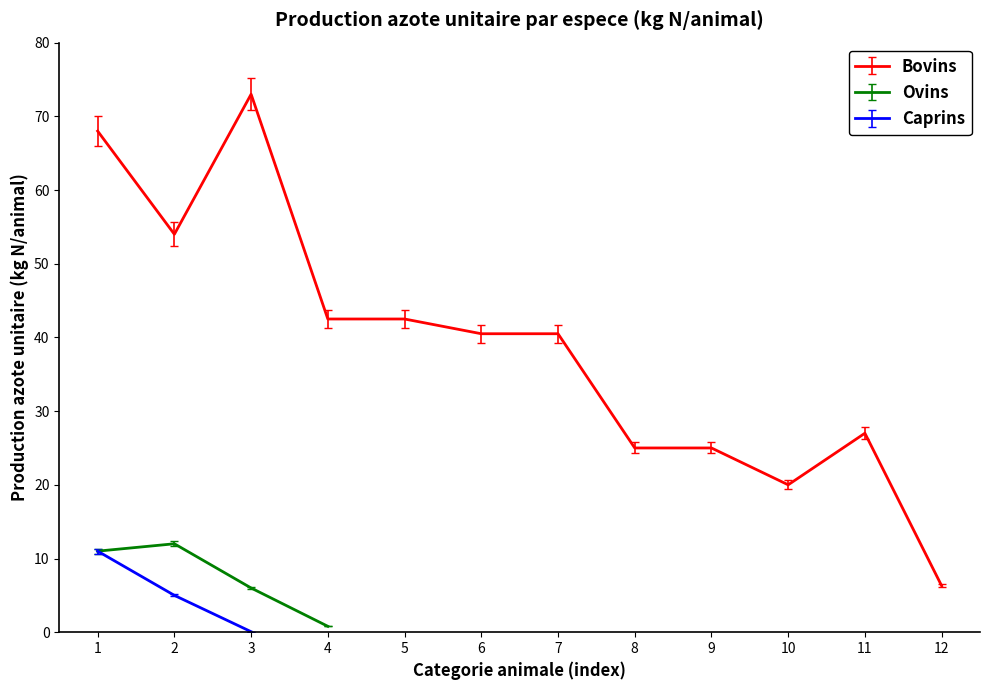

What is the minimum value for Bovins?

6.3